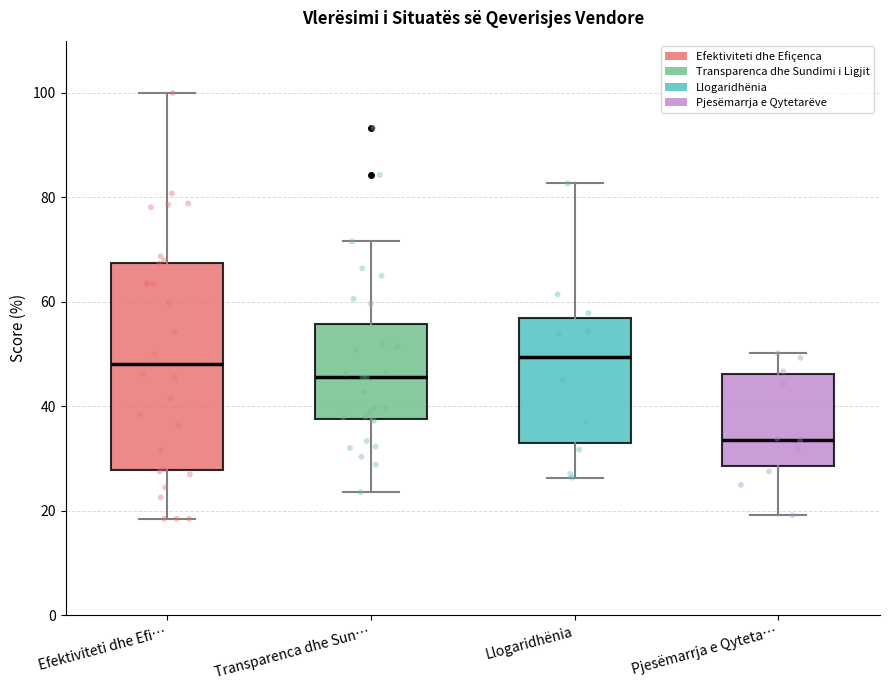

Reading left to right, read every box against the y-axis: the position of its median line, the range the box covers, and the ends of its whiskers. The values are not printed on the chart, so give them approximately, as read against the axis.

Efektiviteti dhe Efi…: median 48, box 28 to 68, whiskers 18 to 100
Transparenca dhe Sun…: median 46, box 38 to 56, whiskers 24 to 72
Llogaridhënia: median 50, box 34 to 56, whiskers 26 to 82
Pjesëmarrja e Qyteta…: median 34, box 28 to 46, whiskers 20 to 50